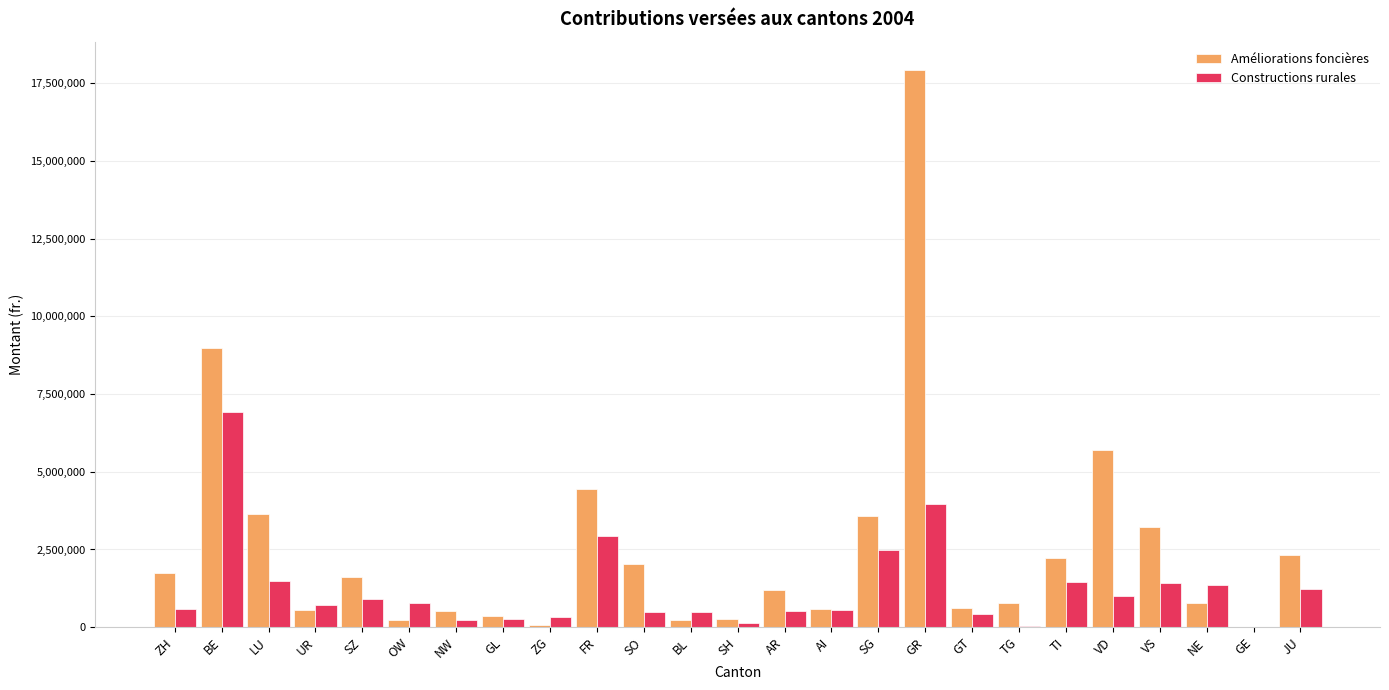

What is the sum of the Améliorations foncières values at ZH and SG?

5348913